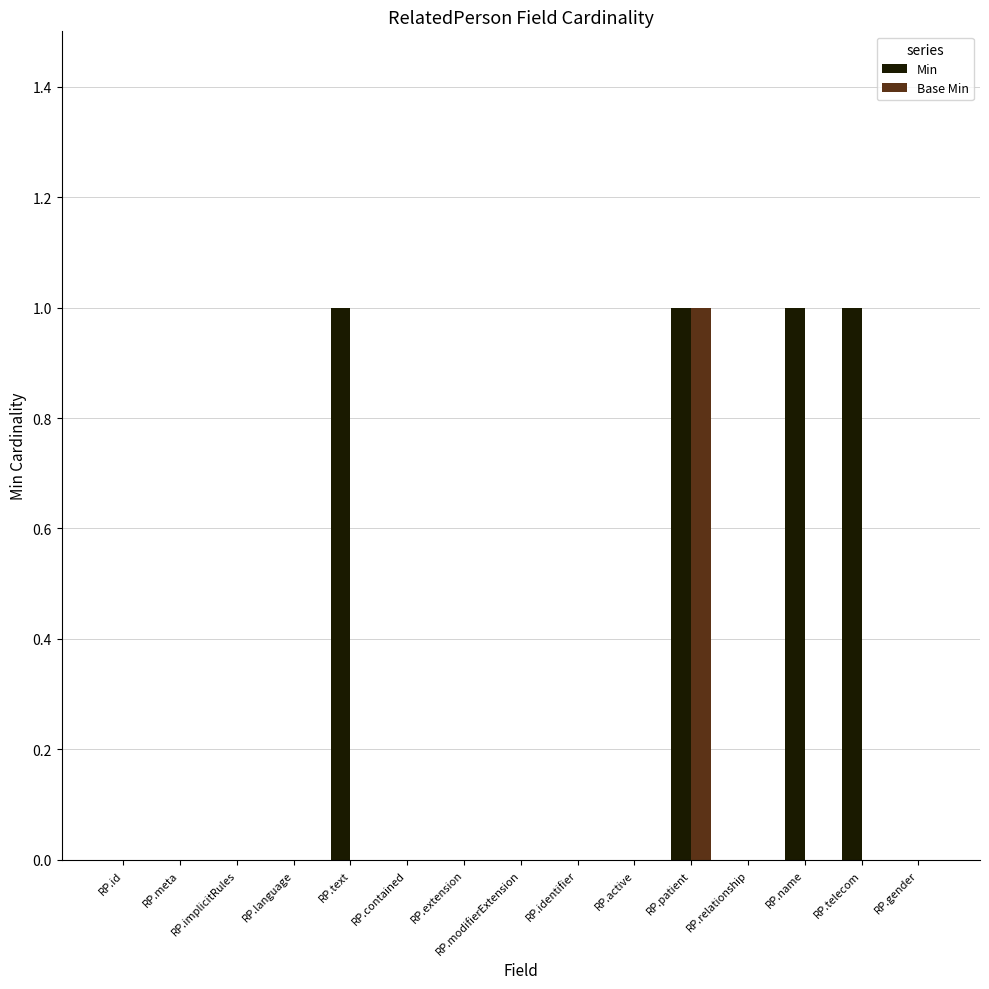

What are all the series names shown in the legend?

Min, Base Min